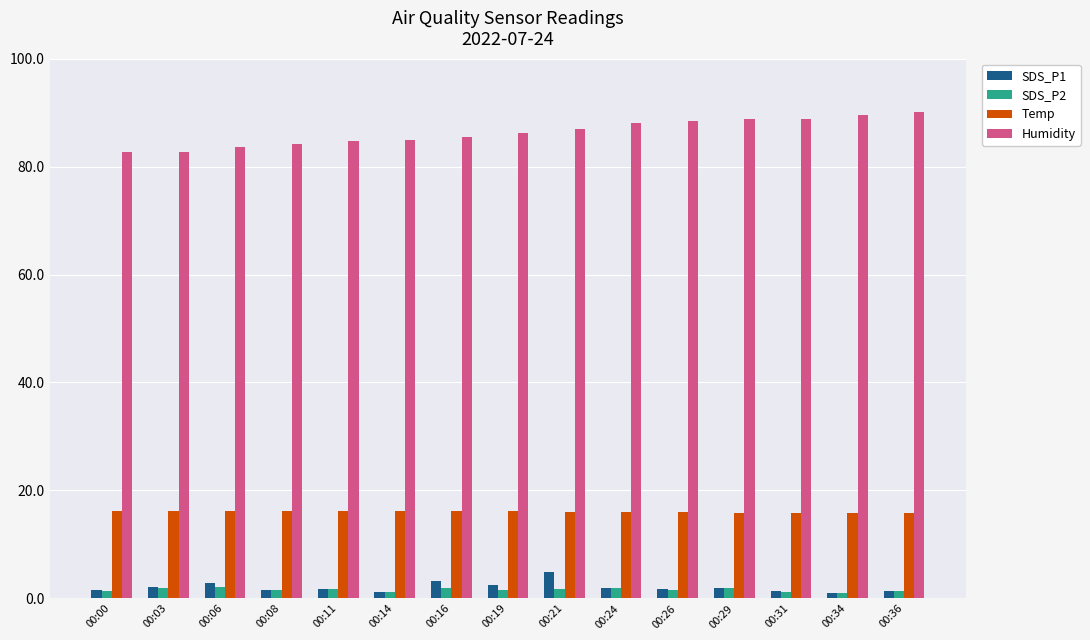

What is the maximum value shown in the chart?

90.1